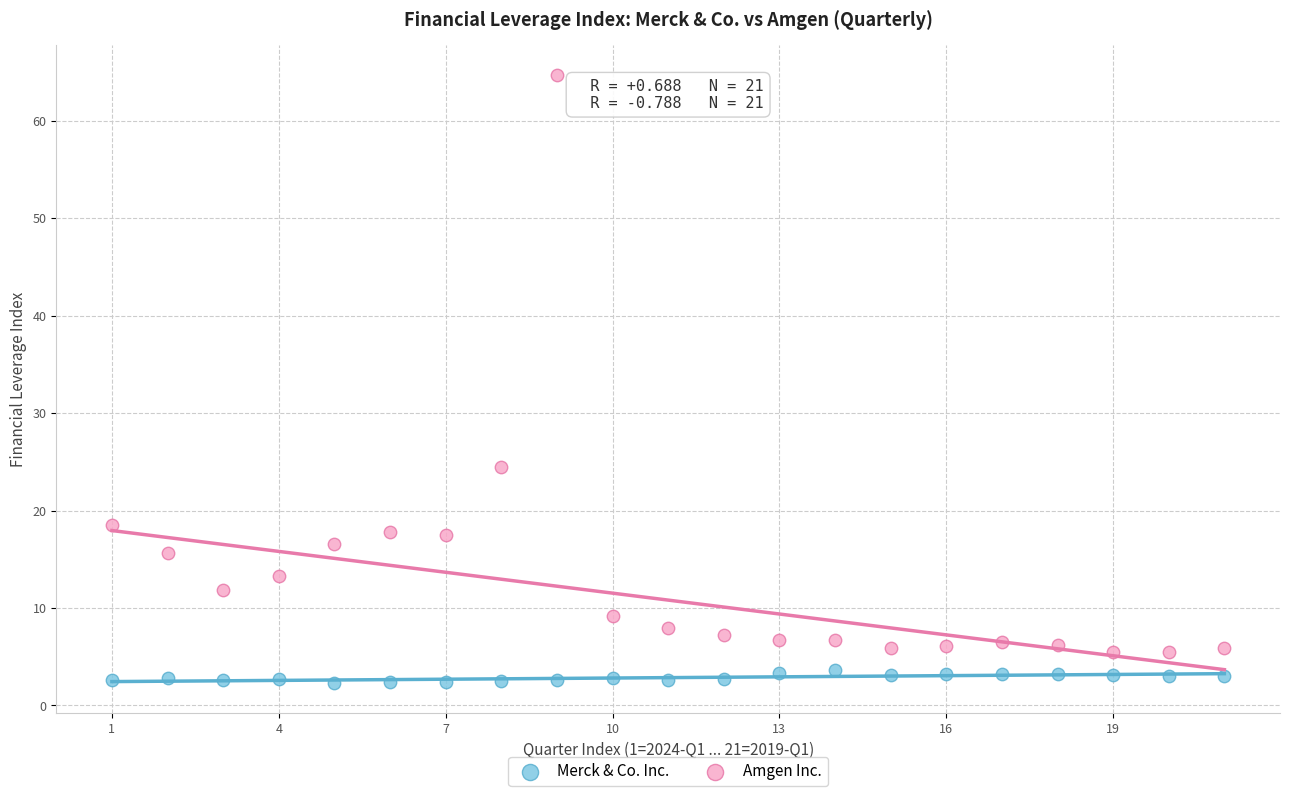

Across all series, what Y value is closest to 33?

24.5